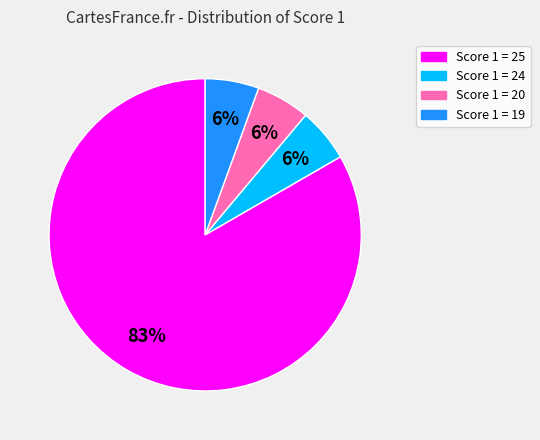

The Score 1 = 25 slice represents 83% of the pie. True or false?

True